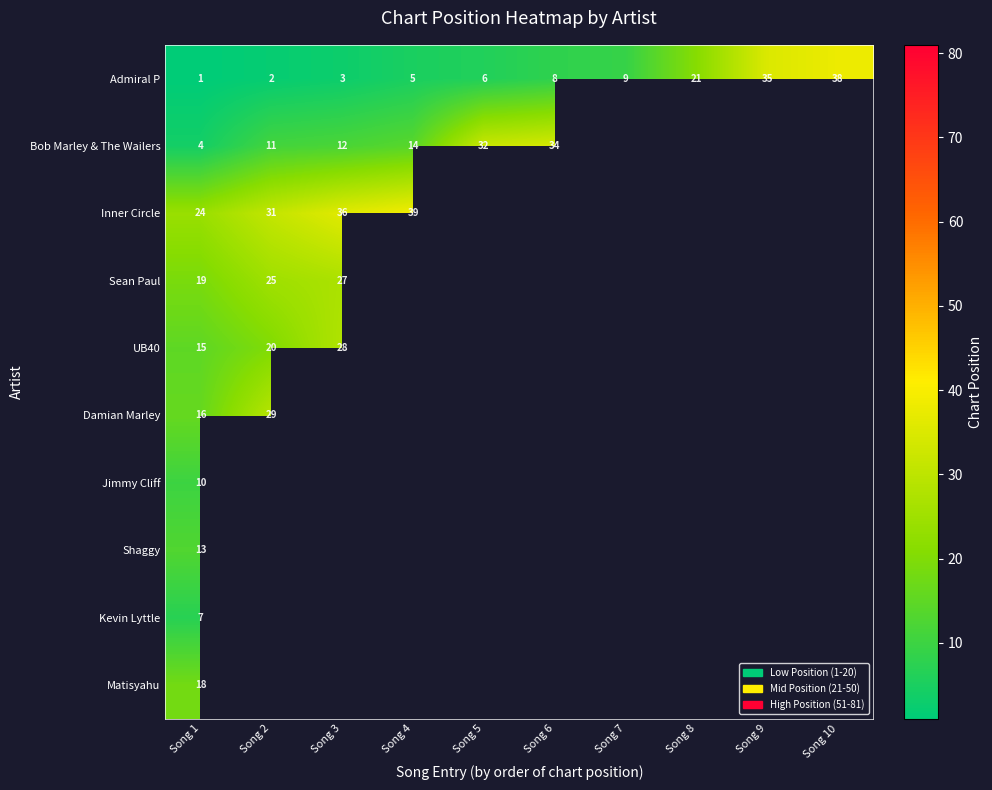

Which category has the lowest value across all series?

Song 1